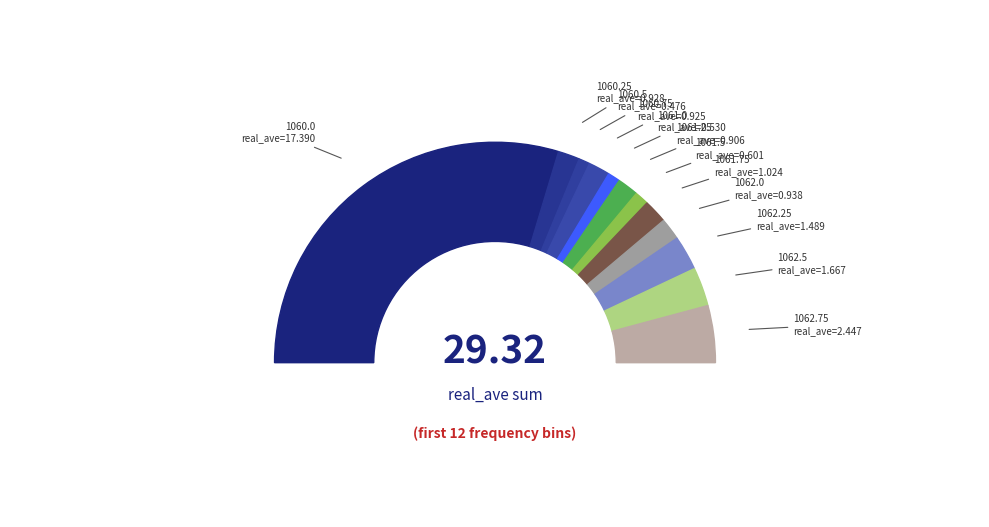

Is there any slice that represents more than half of the pie?

Yes